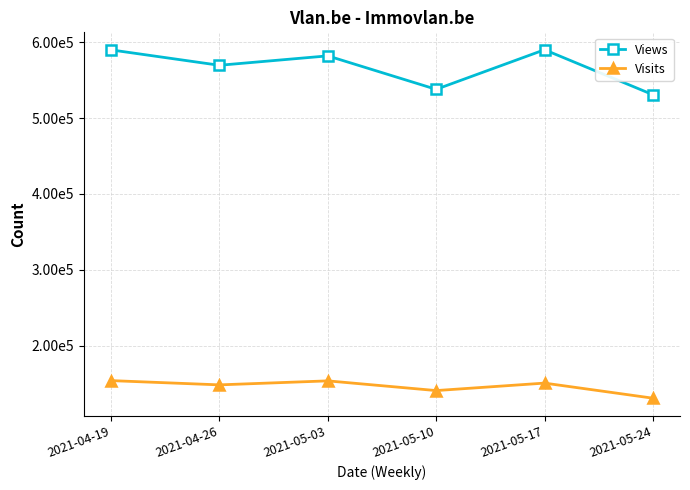

What is the difference between the Visits values at 2021-05-24 and 2021-04-19?

23159